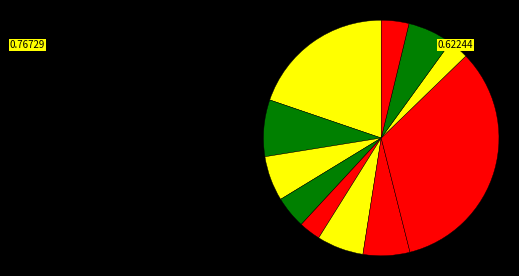

Count the number of slices in the pie.

11